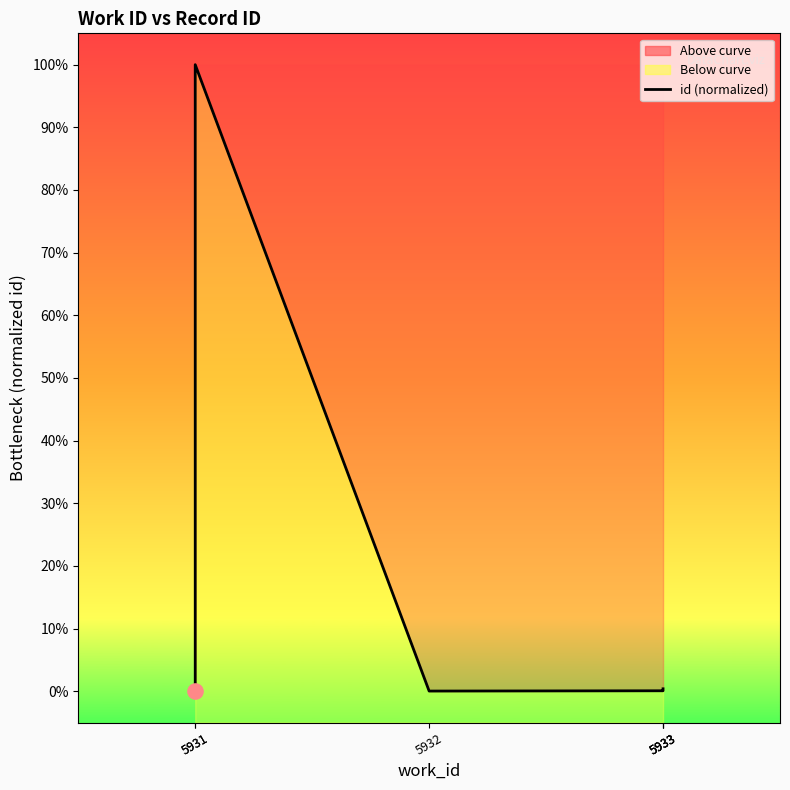

Which has a higher value, 5933 or 5933?

5933